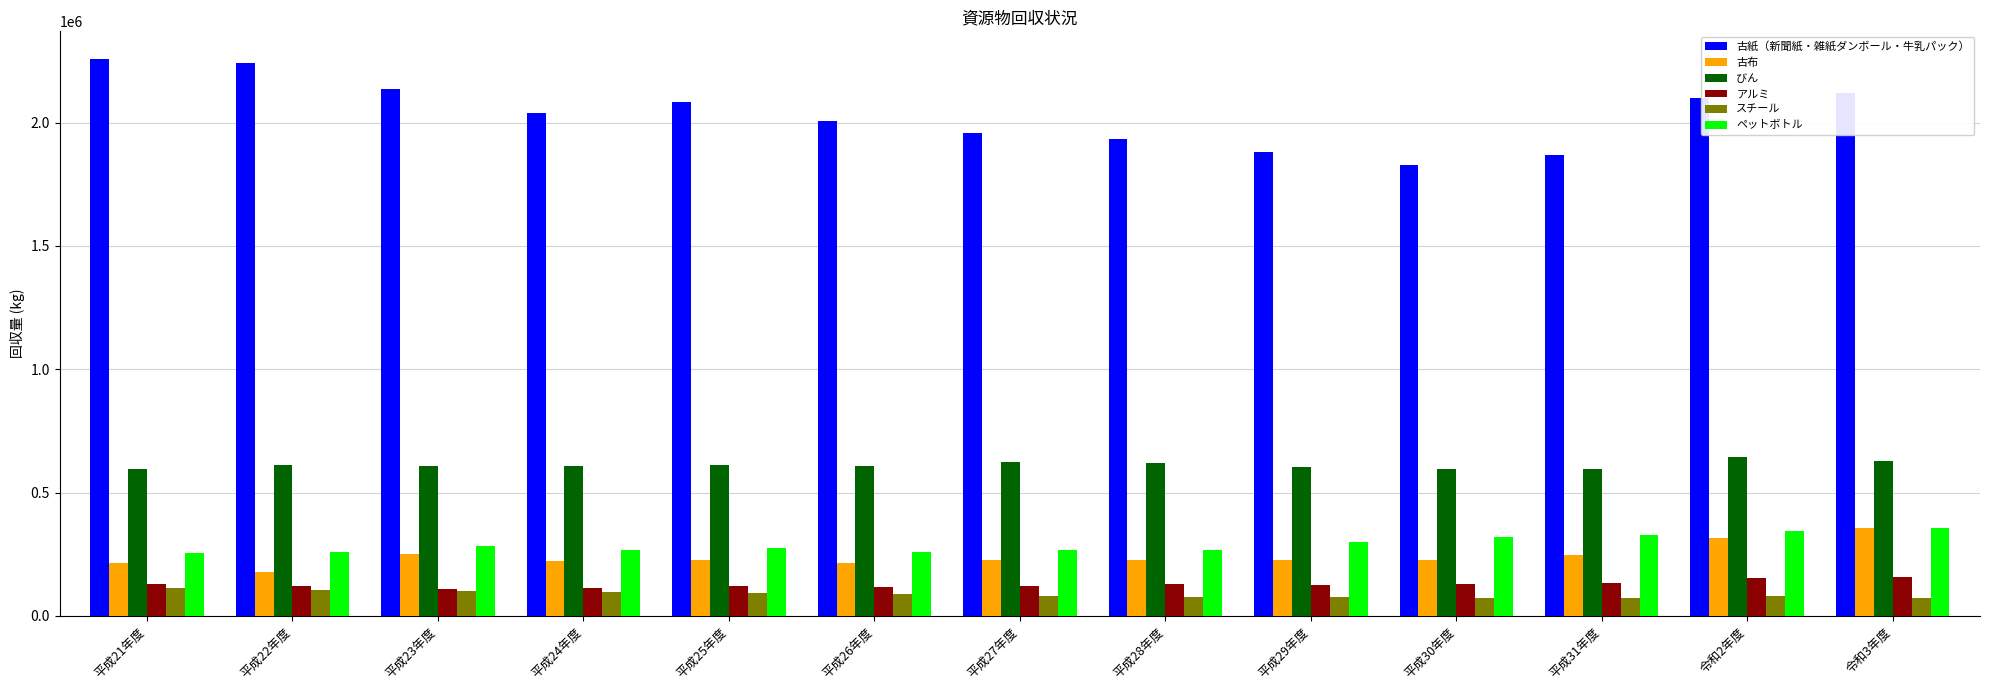

What is the sum of all スチール values?

1130919